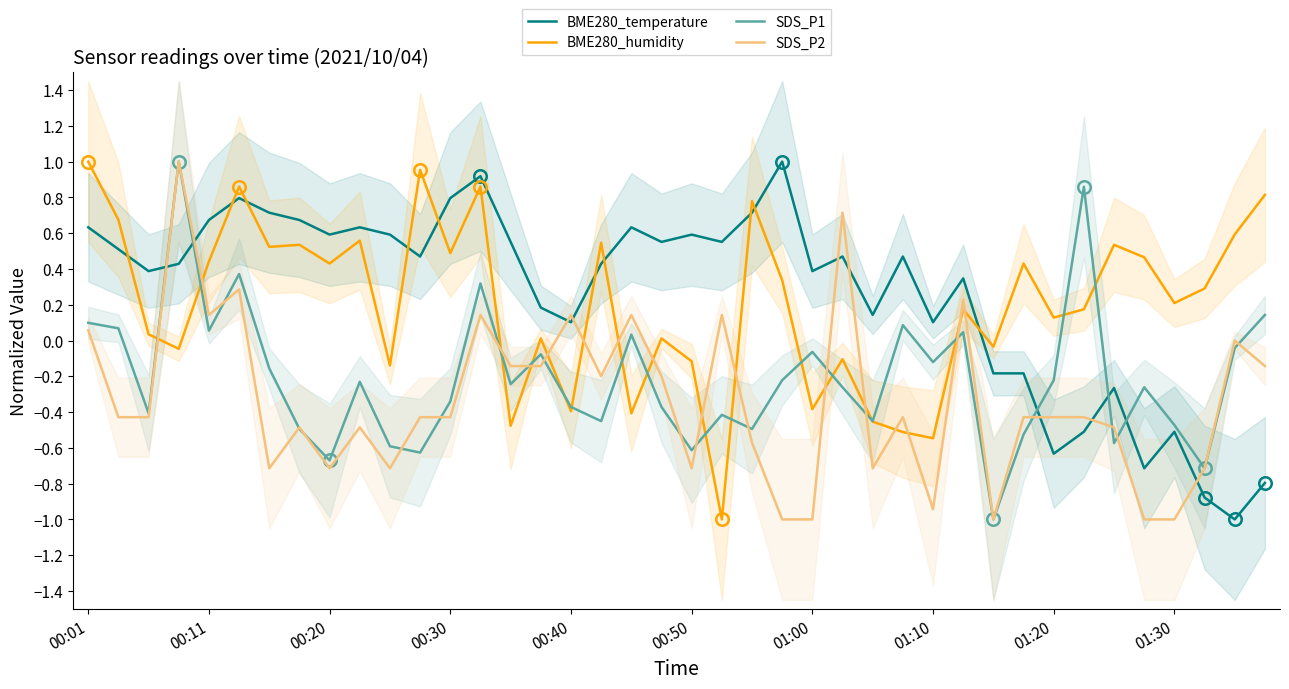

True or false: SDS_P2 has a value of -0.7 at 00:20.

True